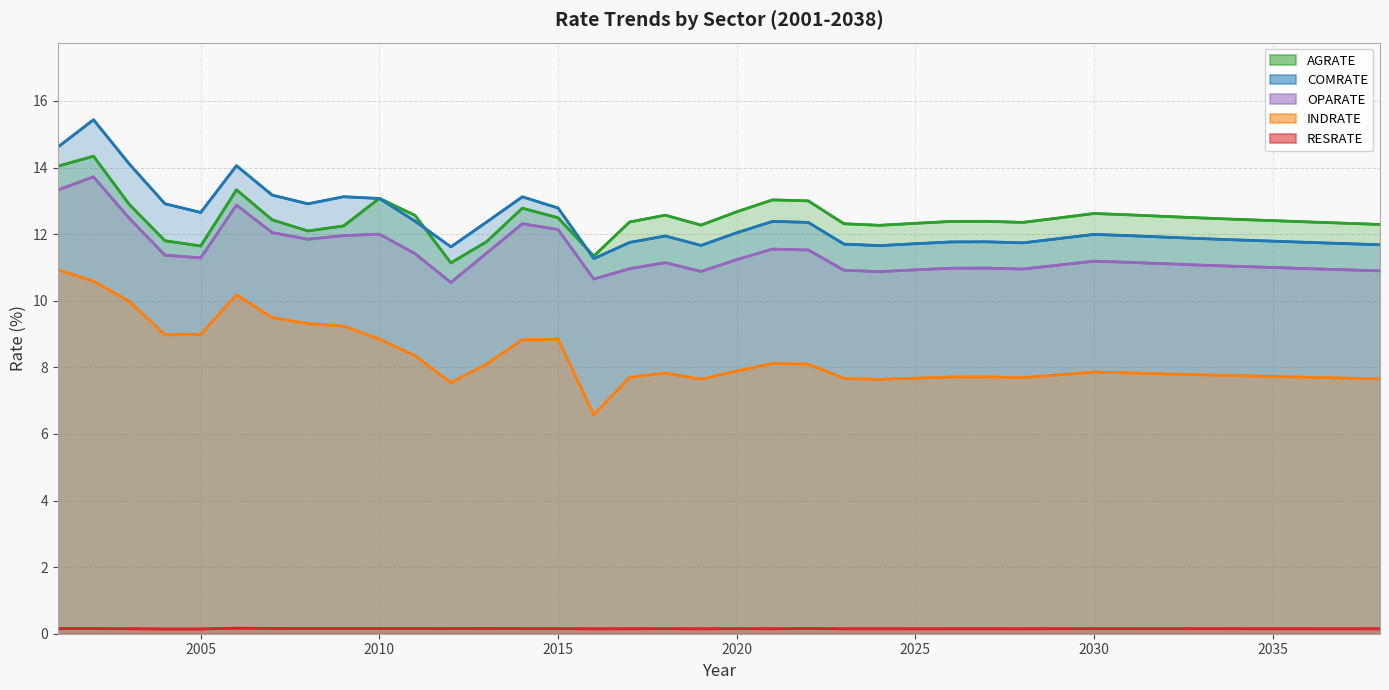

Reading left to right, transcribe all the data shown in this chart.

RESRATE: 0.2	0.2	0.1	0.1	0.1	0.2	0.2	0.2	0.2	0.2	0.2	0.2	0.2	0.2	0.2	0.1	0.1	0.2	0.1	0.2	0.1	0.2	0.1	0.1	0.1	0.1	0.1	0.1	0.1	0.2	0.2	0.2	0.1	0.1	0.1	0.1	0.1	0.1
COMRATE: 14.6	15.4	14.1	12.9	12.7	14.1	13.2	12.9	13.1	13.1	12.4	11.6	12.4	13.1	12.8	11.3	11.7	11.9	11.7	12.0	12.4	12.4	11.7	11.7	11.7	11.8	11.8	11.7	11.9	12.0	12.0	11.9	11.9	11.8	11.8	11.8	11.7	11.7
INDRATE: 10.9	10.6	10.0	9.0	9.0	10.2	9.5	9.3	9.2	8.8	8.3	7.5	8.1	8.8	8.8	6.6	7.7	7.8	7.6	7.9	8.1	8.1	7.7	7.6	7.7	7.7	7.7	7.7	7.8	7.9	7.8	7.8	7.8	7.7	7.7	7.7	7.7	7.7
AGRATE: 14.0	14.3	12.9	11.8	11.6	13.3	12.4	12.1	12.2	13.1	12.6	11.1	11.8	12.8	12.5	11.3	12.4	12.6	12.3	12.7	13.0	13.0	12.3	12.3	12.3	12.4	12.4	12.4	12.5	12.6	12.6	12.5	12.5	12.4	12.4	12.4	12.3	12.3
OPARATE: 13.3	13.7	12.5	11.4	11.3	12.9	12.0	11.8	12.0	12.0	11.4	10.5	11.4	12.3	12.1	10.7	11.0	11.1	10.9	11.2	11.6	11.5	10.9	10.9	10.9	11.0	11.0	11.0	11.1	11.2	11.2	11.1	11.1	11.0	11.0	11.0	10.9	10.9